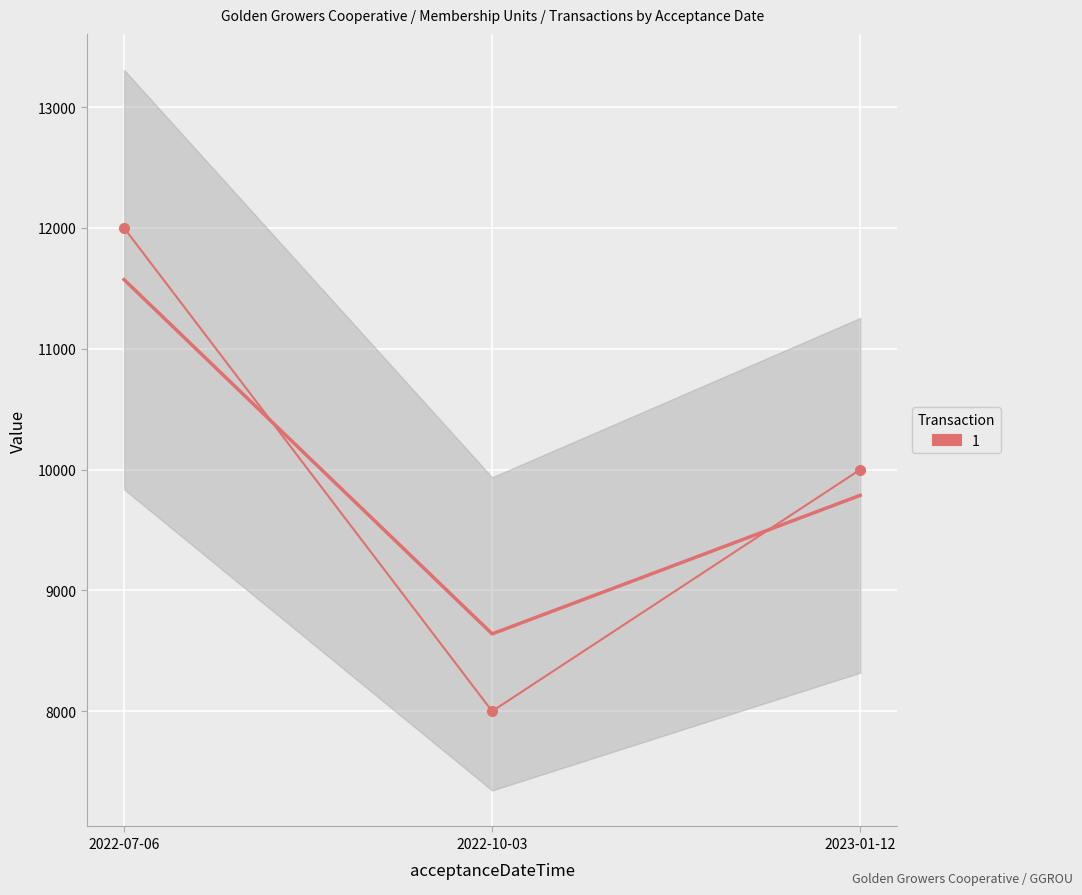

The chart shows a value of 4615 at 2023-01-12. True or false?

False